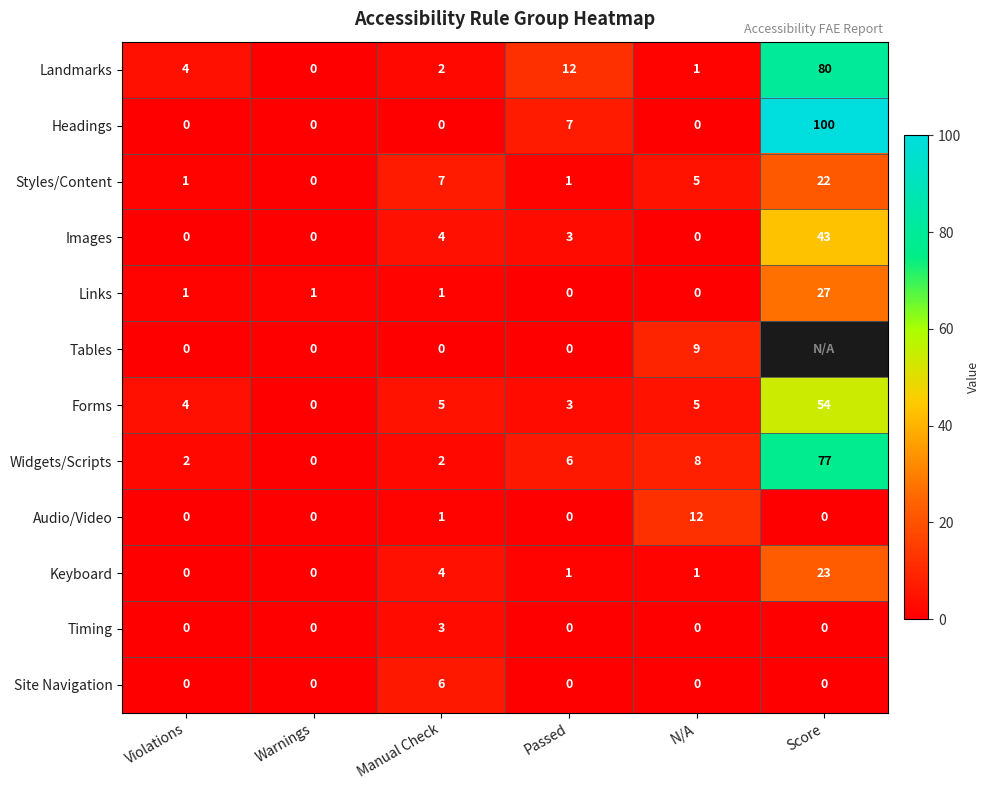

Is the value of Headings at Score greater than the value of Images at Score?

Yes